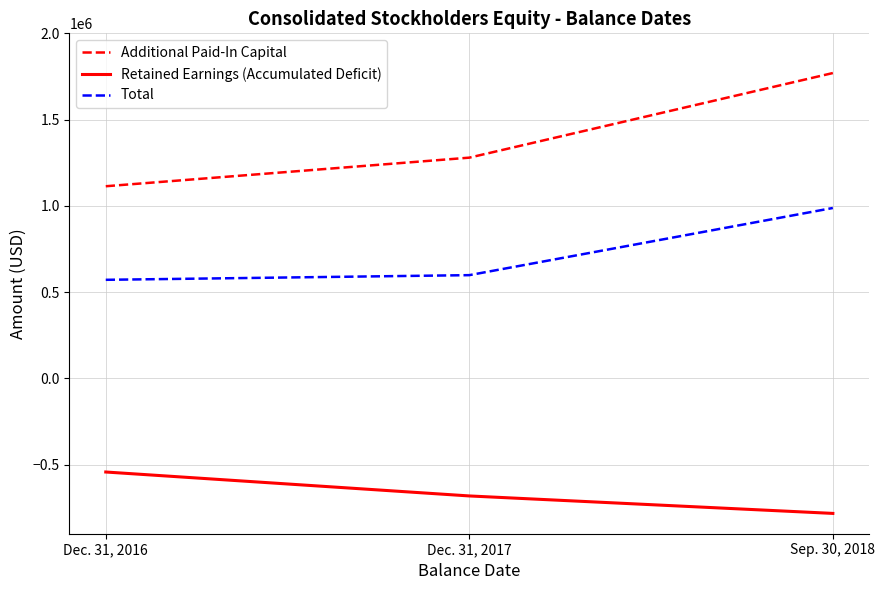

Count the Retained Earnings (Accumulated Deficit) values in the range -782265 to -542328.

3